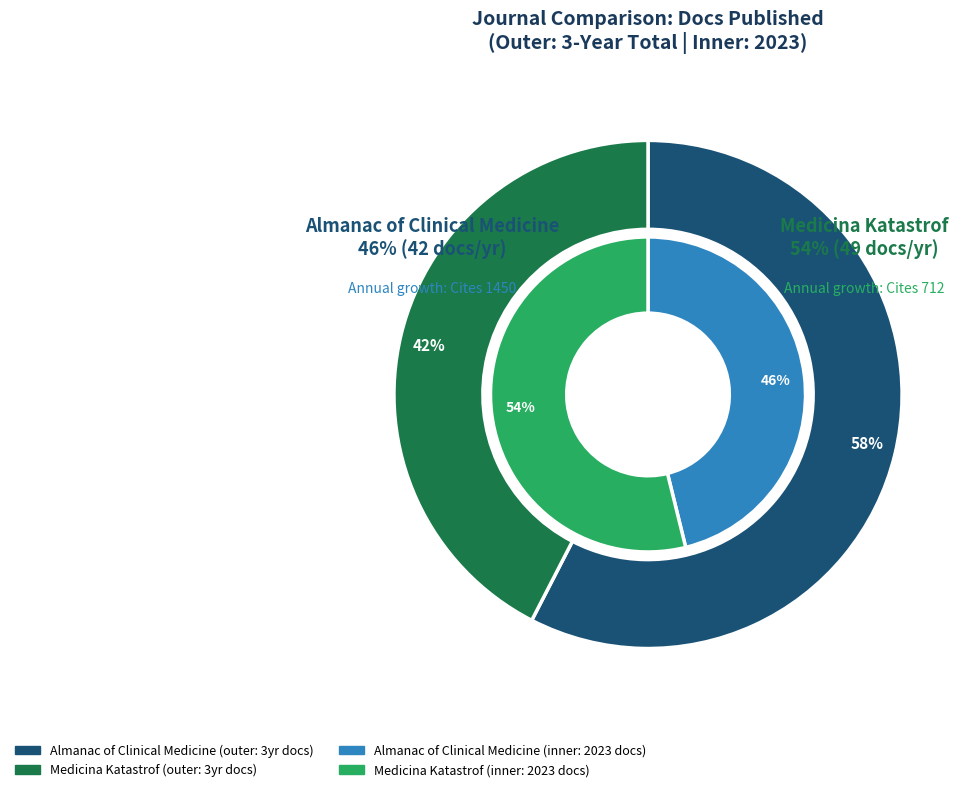

Combined, do Medicina Katastrof and Almanac of Clinical Medicine account for over 50%?

Yes